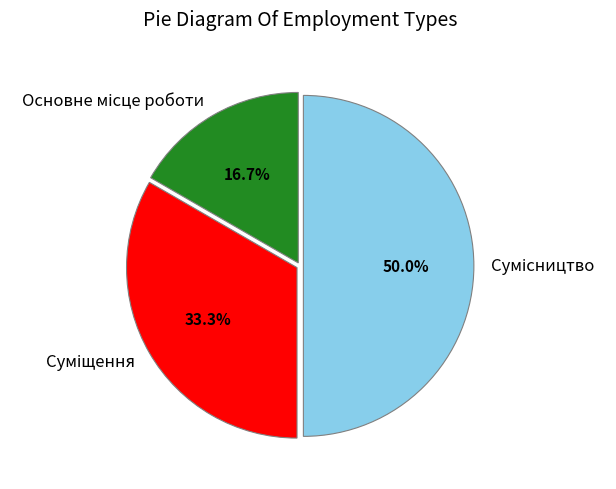

Which slice is the largest?

Сумісництво